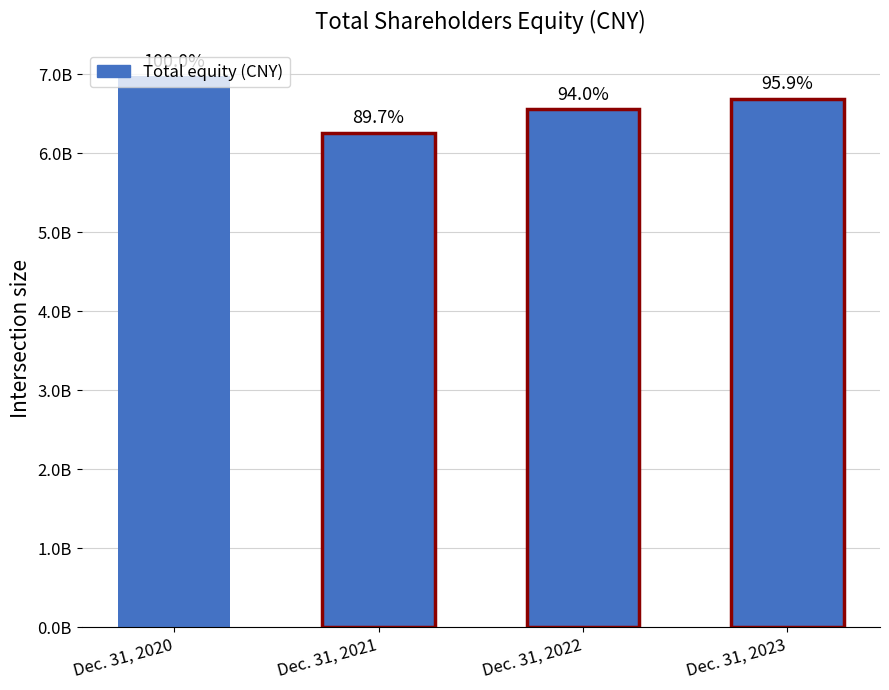

How many data points does each series have?

4